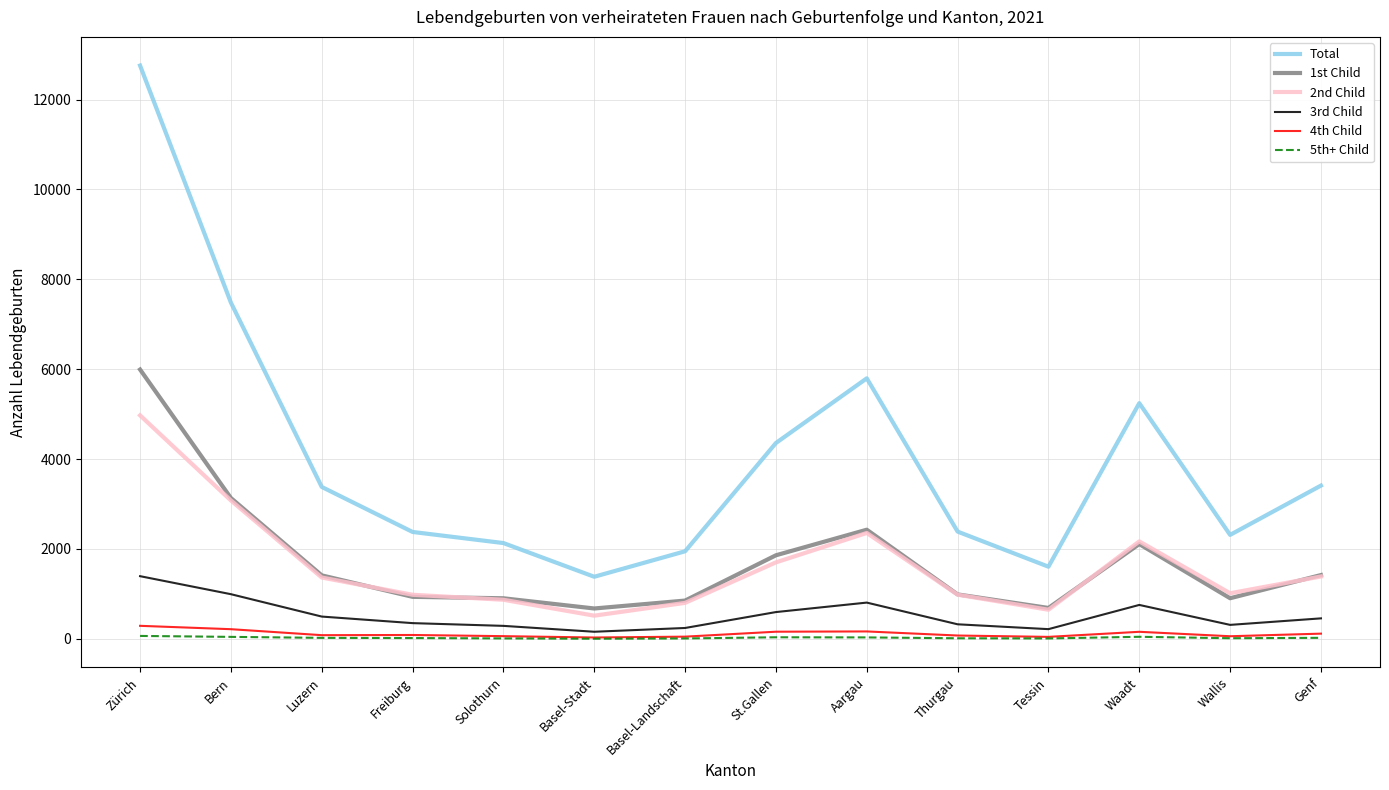

What are all the series names shown in the legend?

Total, 1st Child, 2nd Child, 3rd Child, 4th Child, 5th+ Child